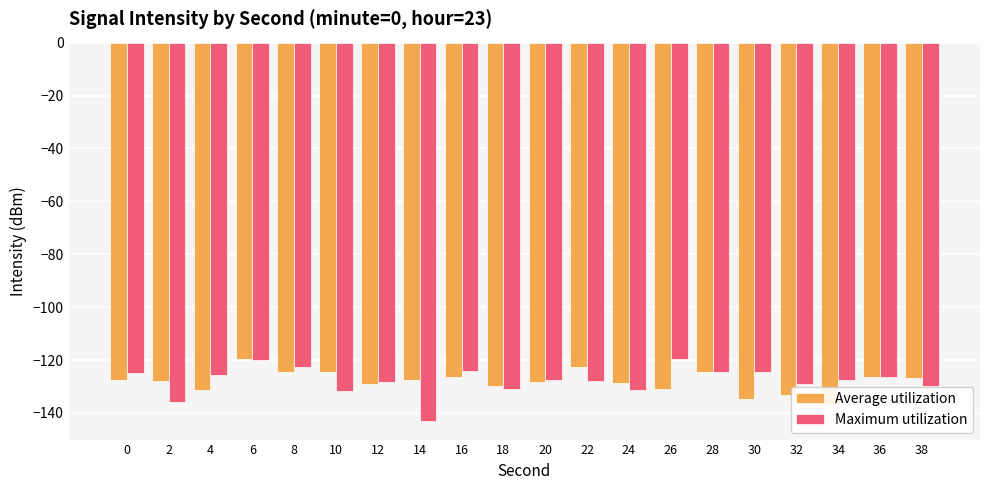

What is the total value across all series at 22?

-250.7